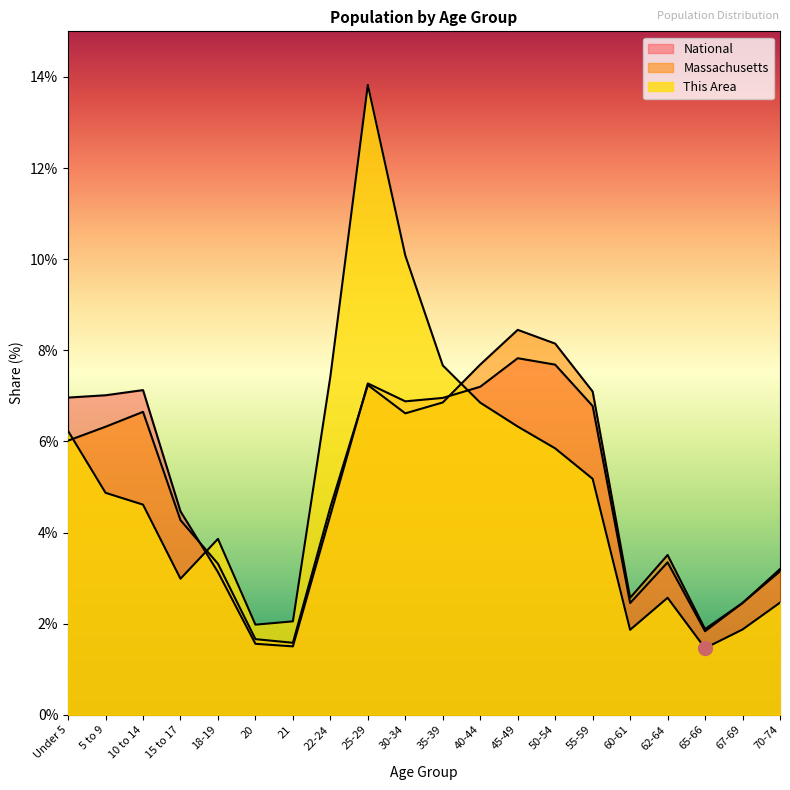

What is the label of the 15th point from the right?

20